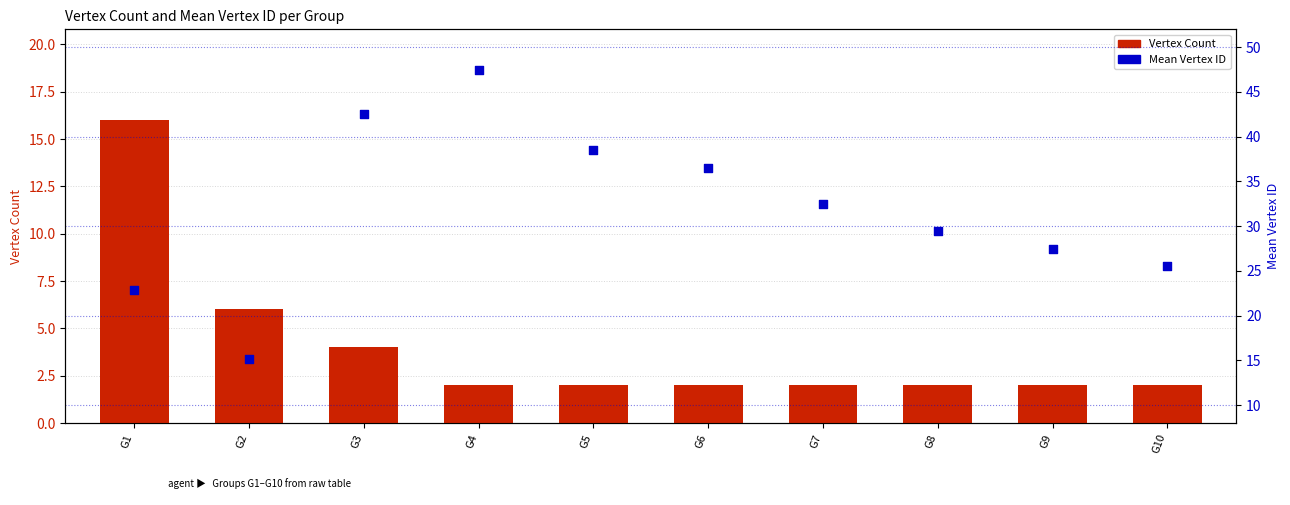

What are all the series names shown in the legend?

Vertex Count, Mean Vertex ID